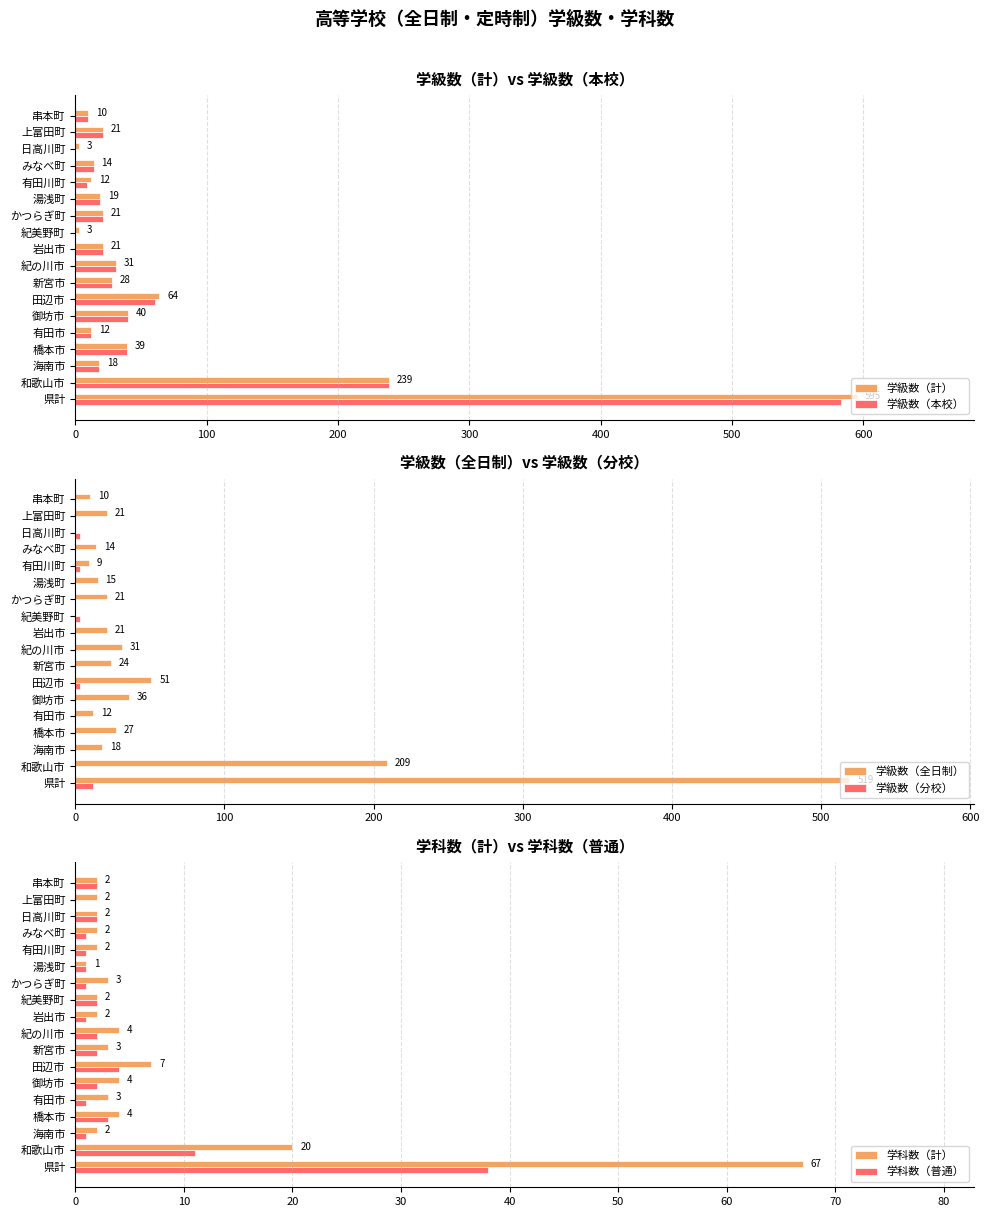

At how many categories does at least one series exceed 319?

1